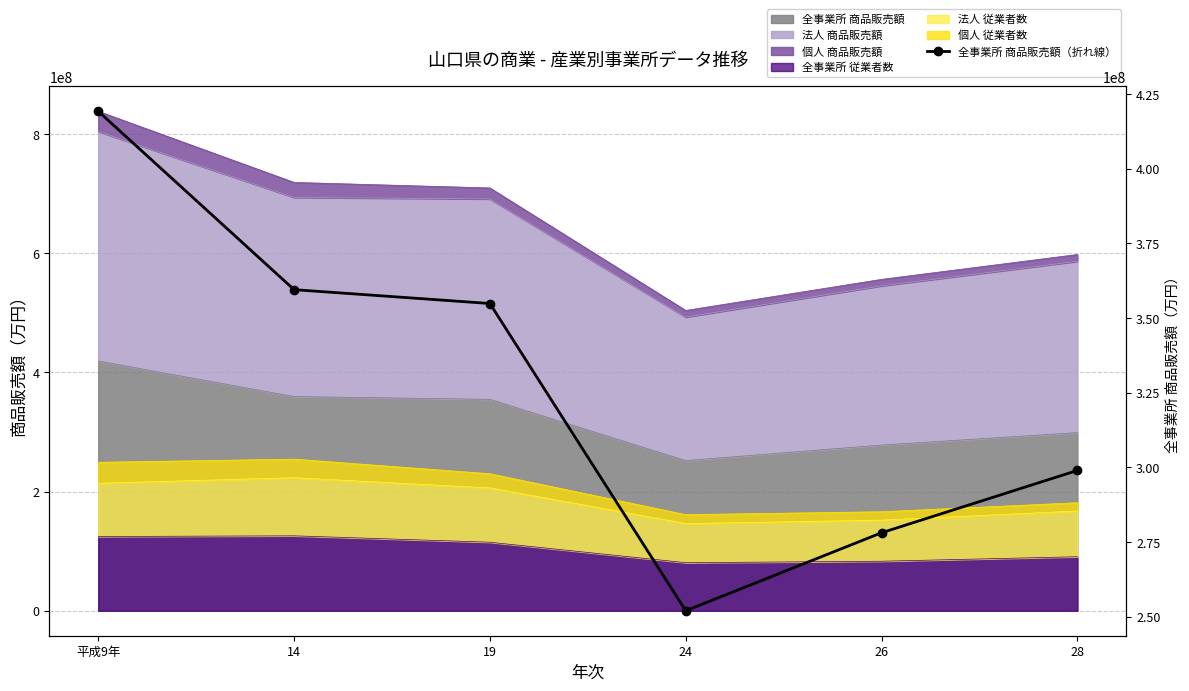

What is the greatest value displayed?

419208647